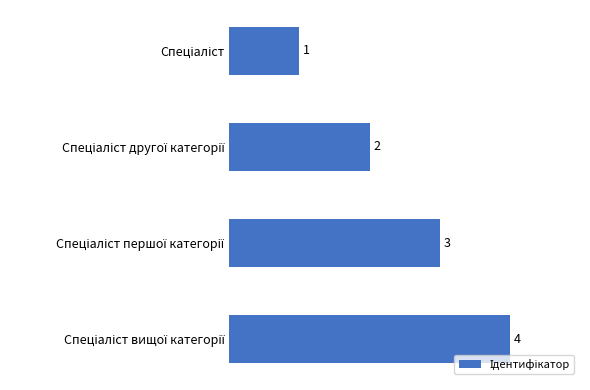

What is the greatest value displayed?

4